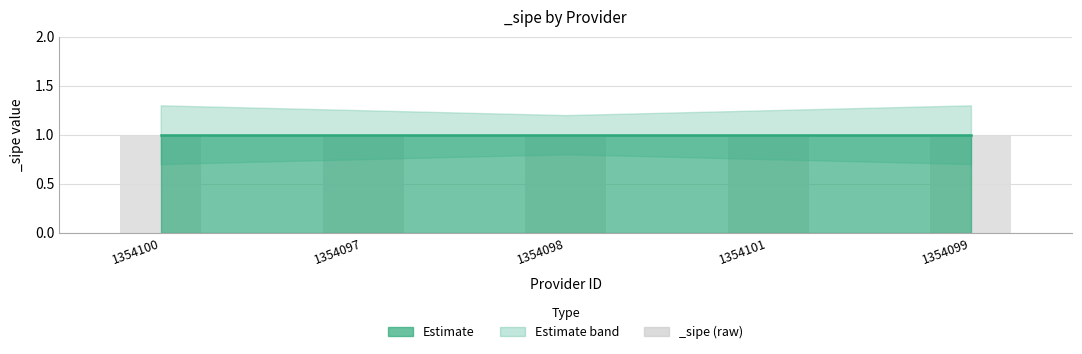

The sipe_lower series shows 0.3 at MADERIL PARAGUAYA SRL. True or false?

False